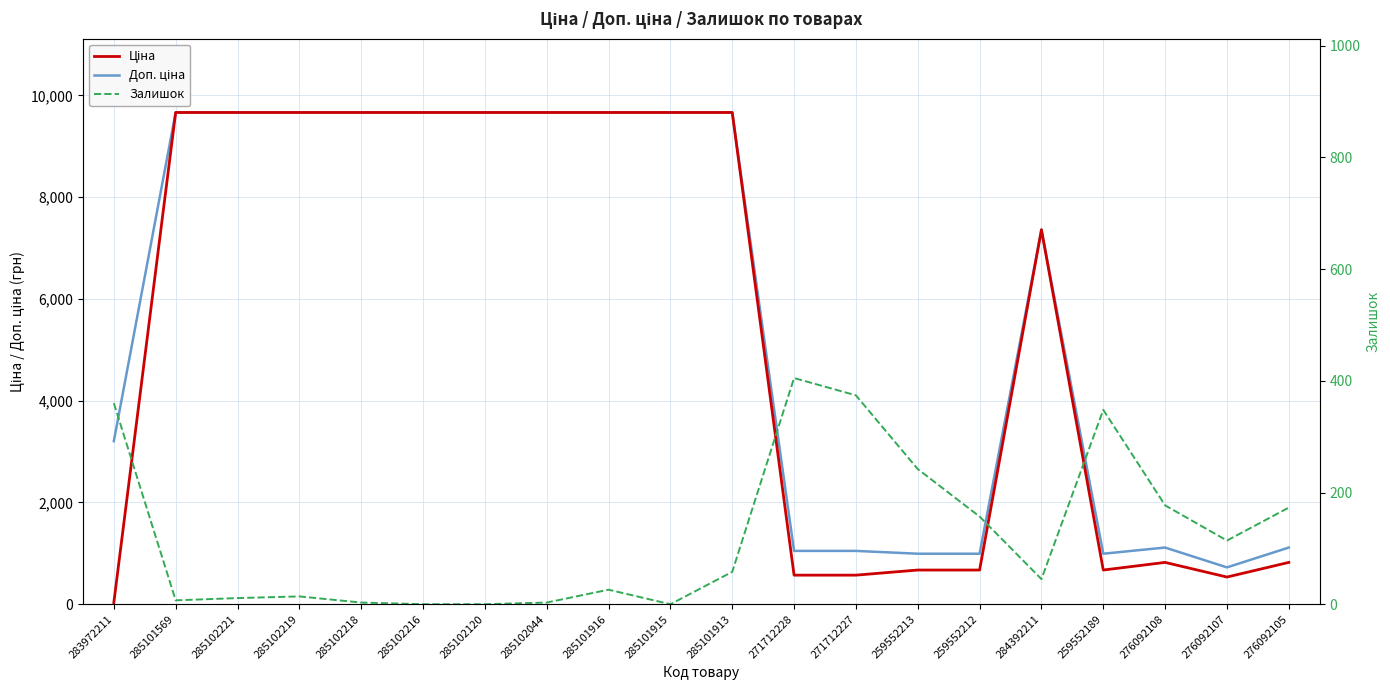

True or false: Залишок and Доп. ціна intersect in this chart.

False